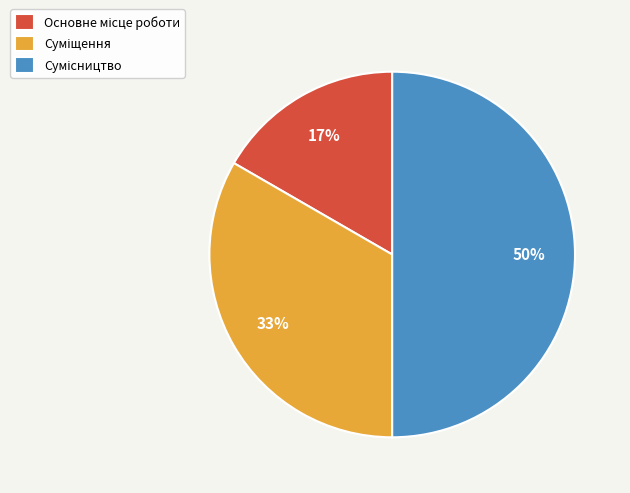

To the nearest percent, what is the average slice percentage?

33%